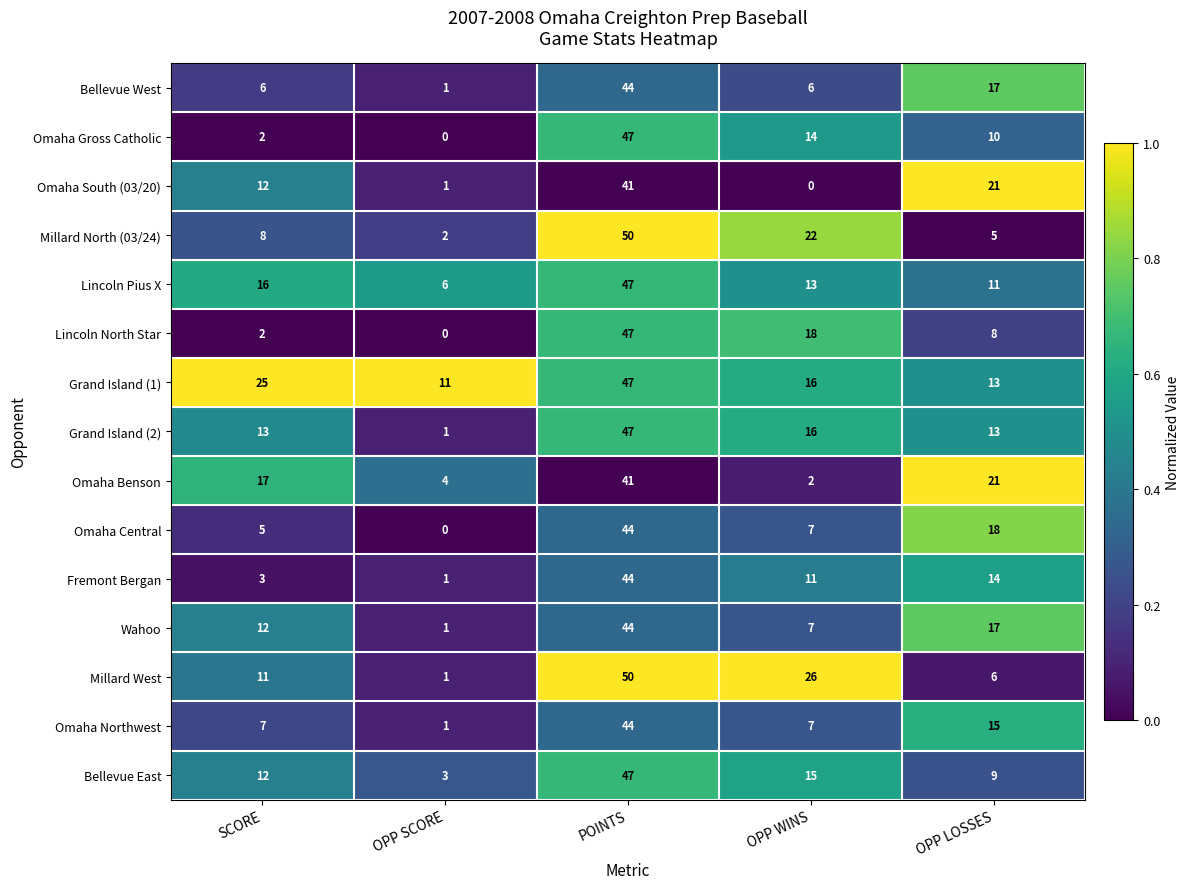

What is the highest value of the Lincoln Pius X series?

47